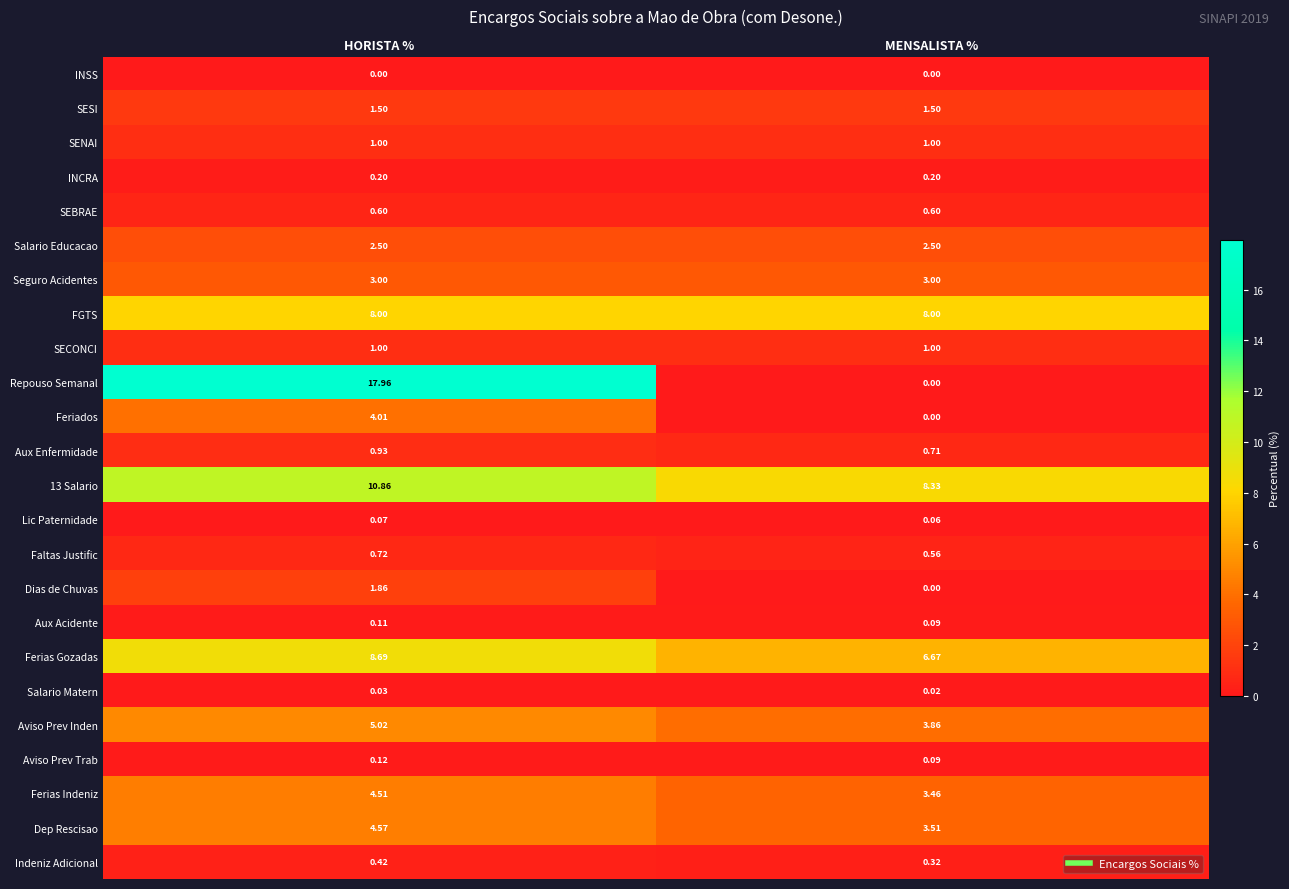

At which label does Ferias Gozadas reach its minimum?

MENSALISTA %